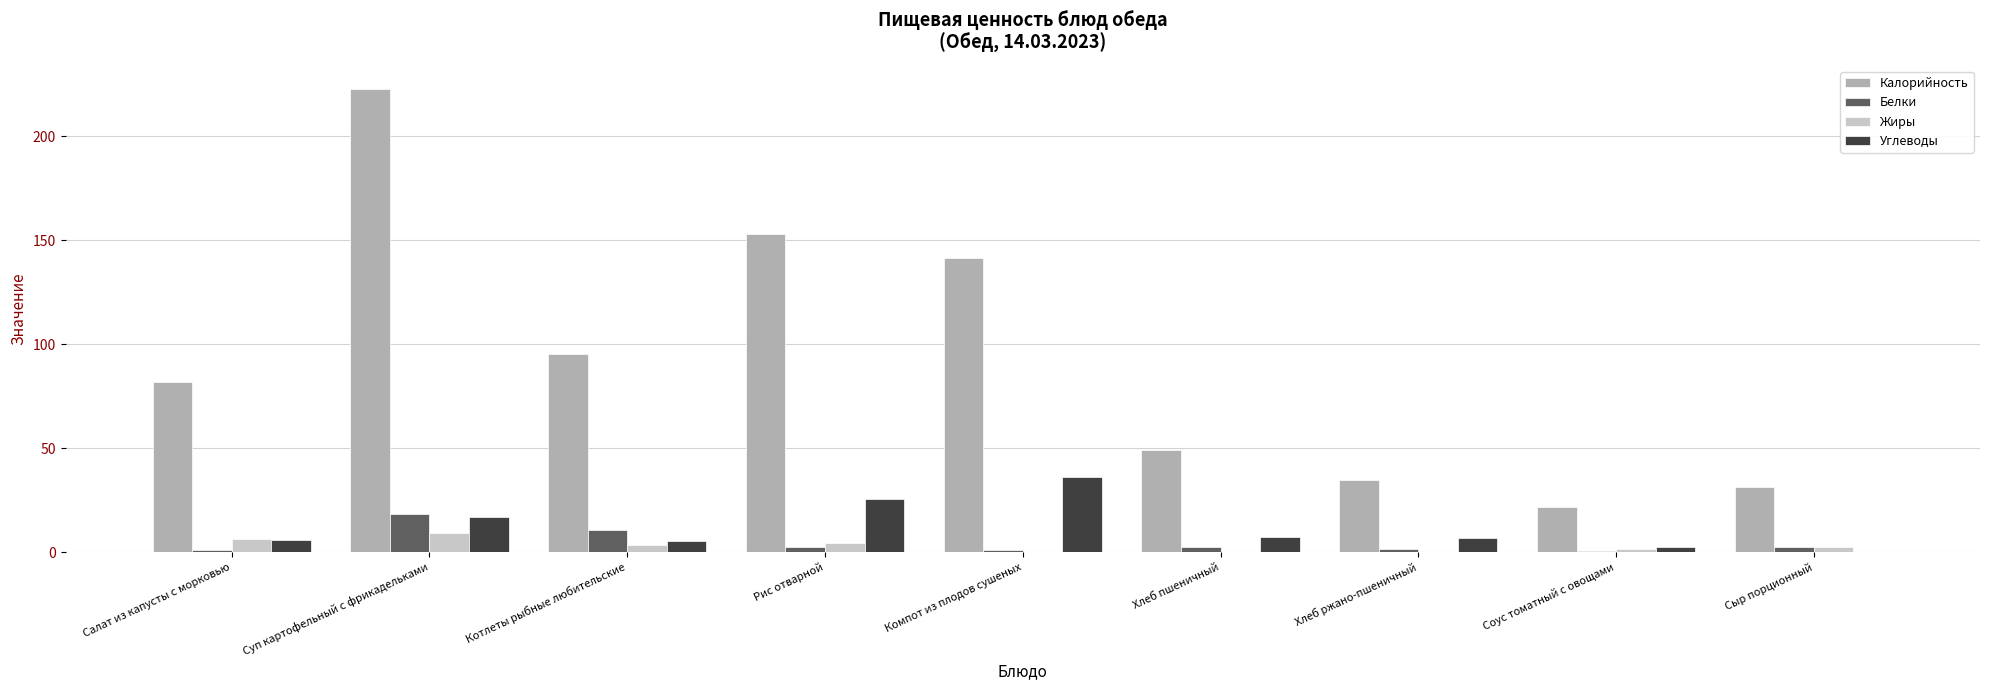

How many data points does each series have?

9